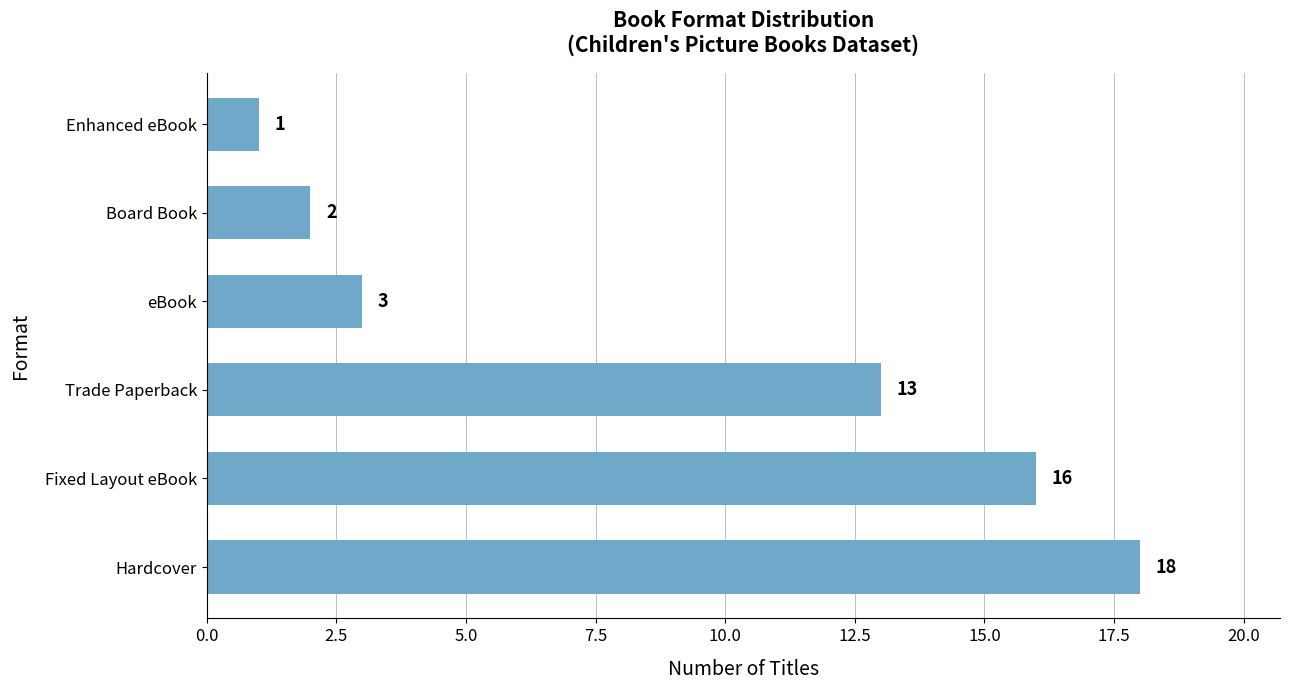

The chart shows a value of 27 at Fixed Layout eBook. True or false?

False